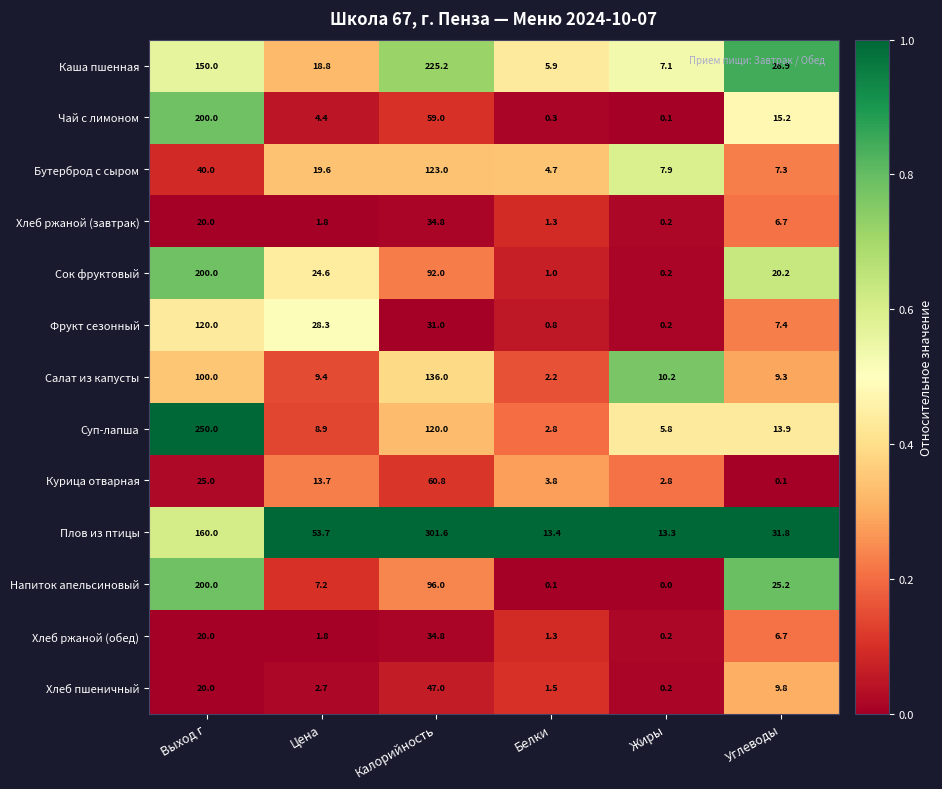

What is the difference between the Хлеб ржаной (обед) values at Калорийность and Углеводы?

28.1